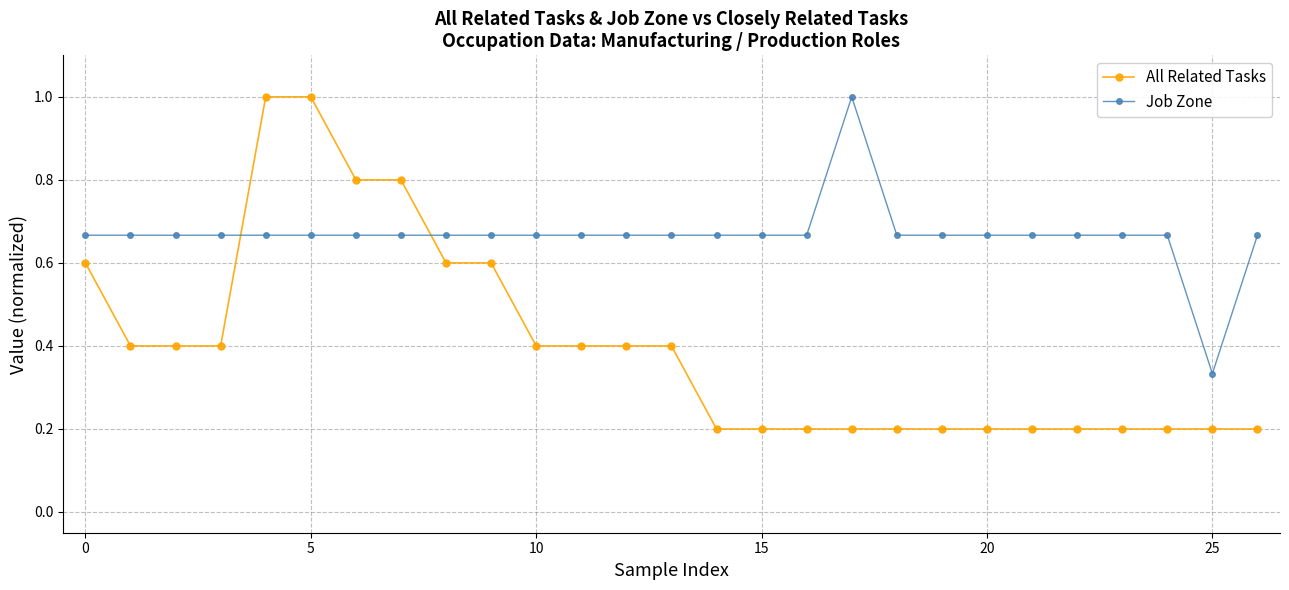

What is the minimum value shown in the chart?

0.2